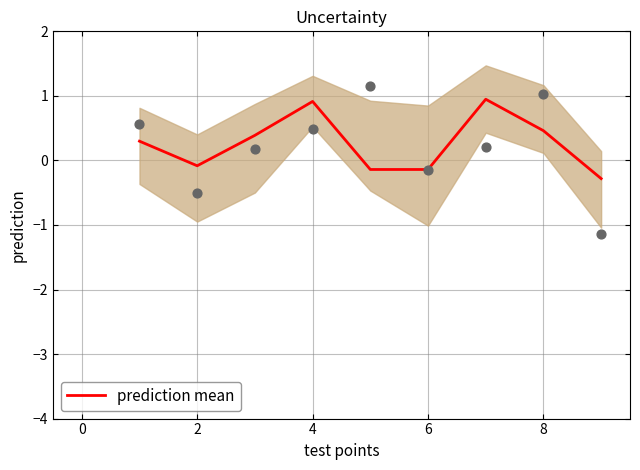

The prediction mean series shows 0.8 at 8. True or false?

False